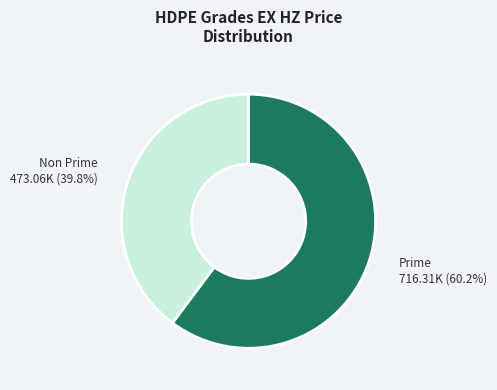

Does any single category account for the majority?

Yes